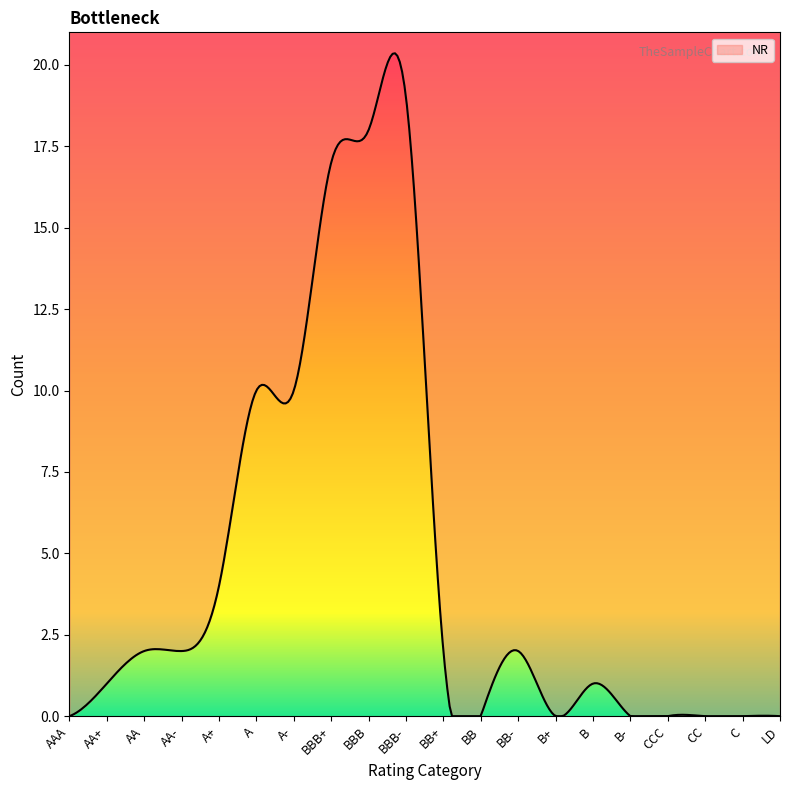

What is the greatest value displayed?

20.4